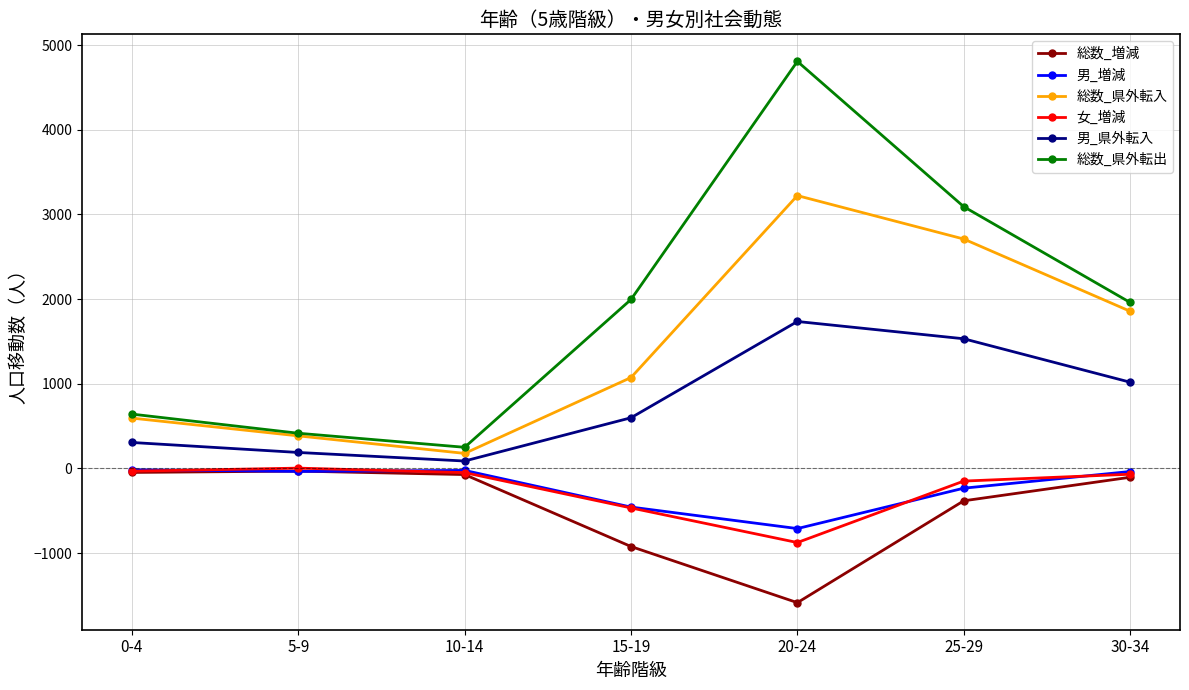

How many data points does each series have?

7